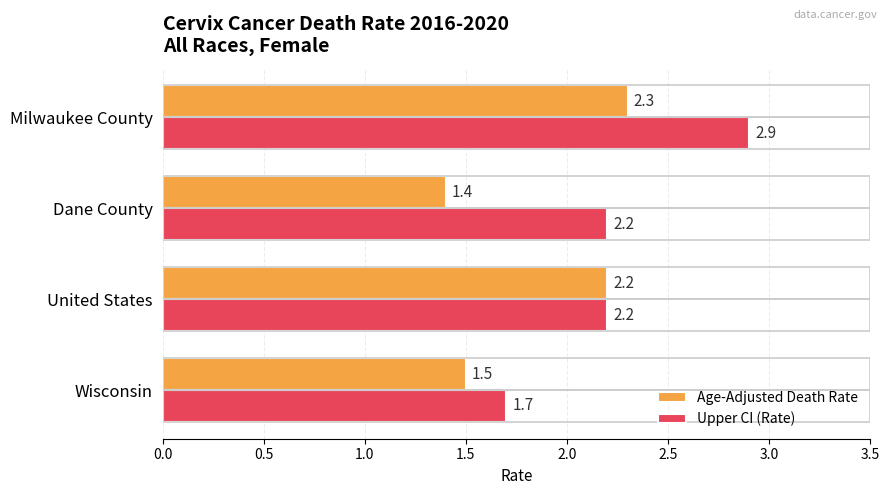

List the series in order of their peak value, lowest first.

Age-Adjusted Death Rate, Upper CI (Rate)